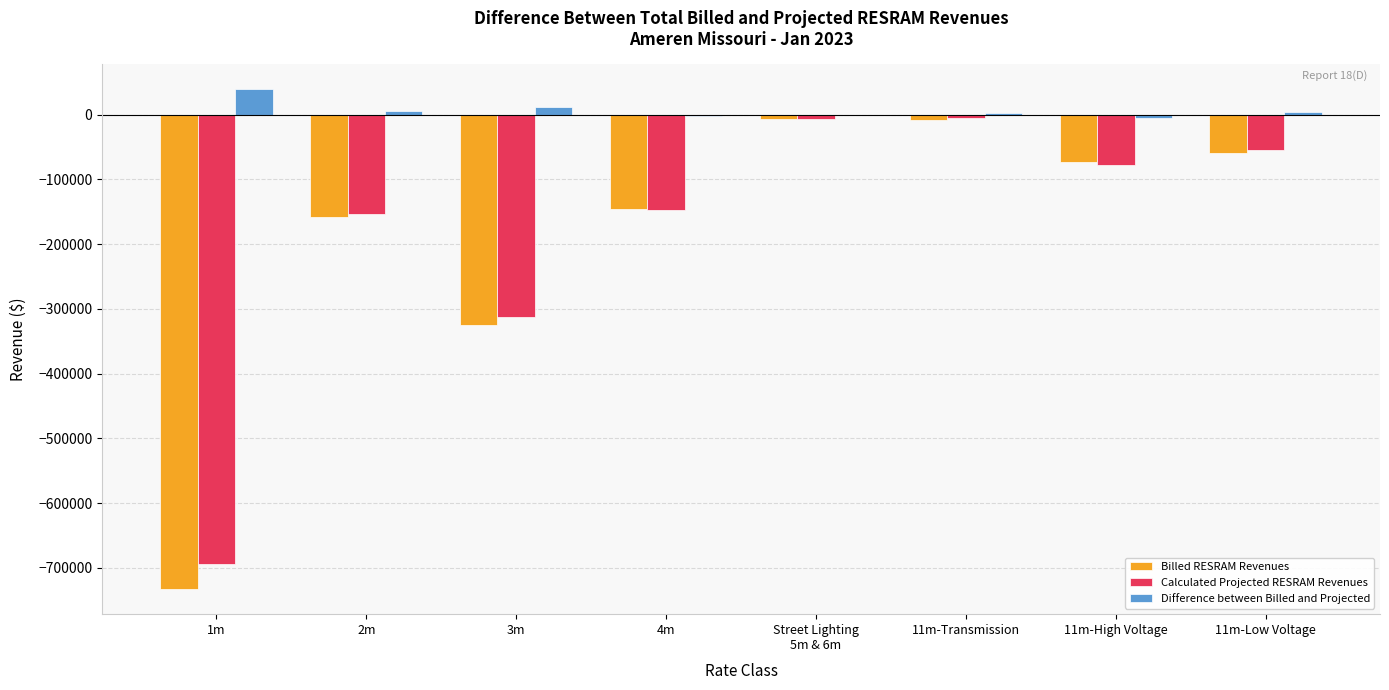

Is the value of Difference between Billed and Projected at Street Lighting
5m & 6m greater than the value of Billed RESRAM Revenues at 11m-Transmission?

Yes